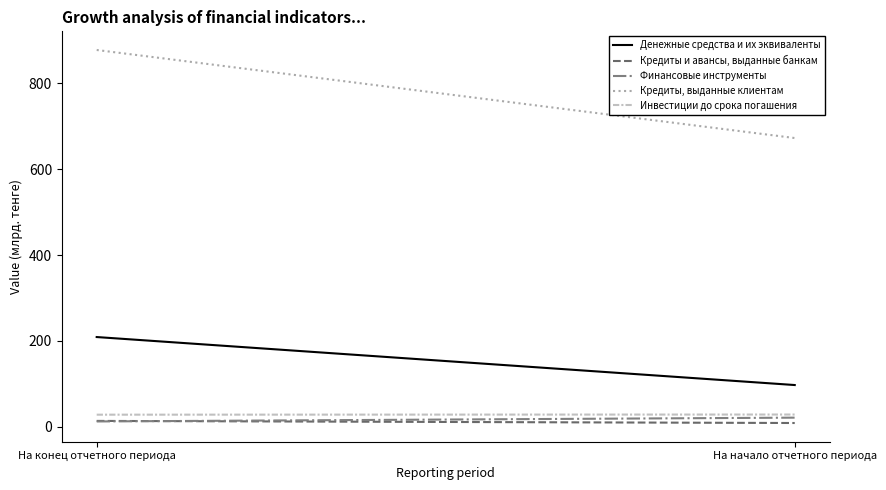

How many values in the Инвестиции до срока погашения series are below 28?

1